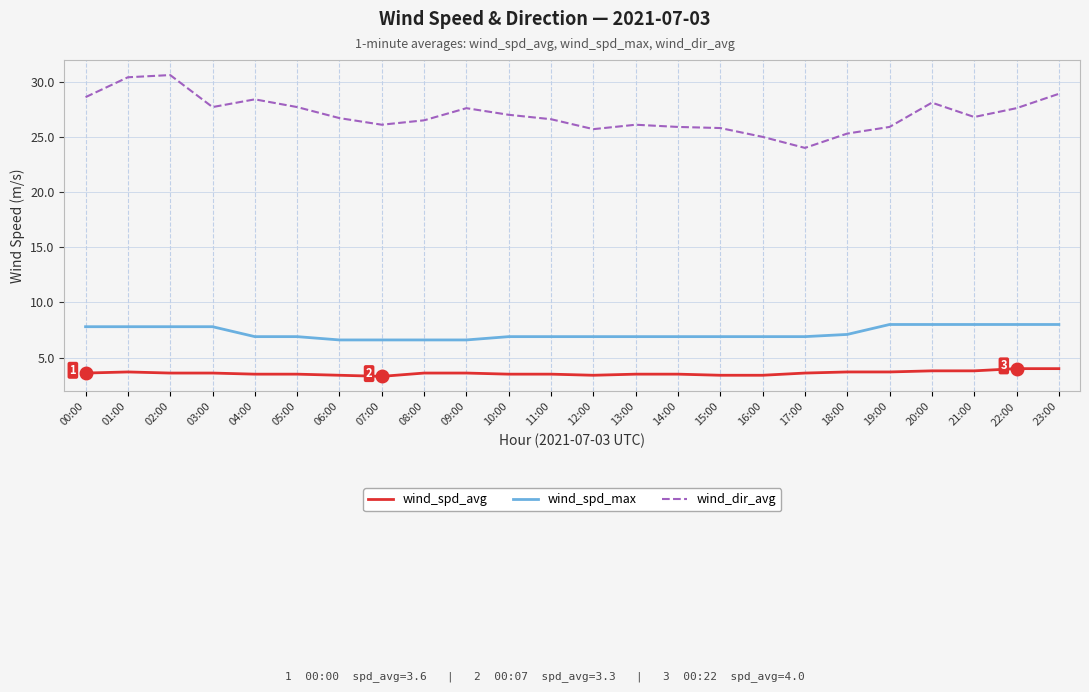

The value of wind_spd_avg at 00:00 is 3.6. True or false?

True